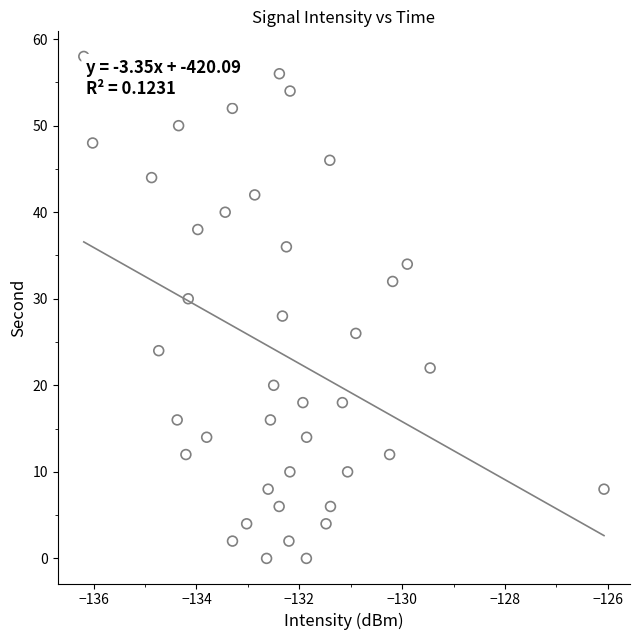

What is the range of Y values (max minus min)?

58